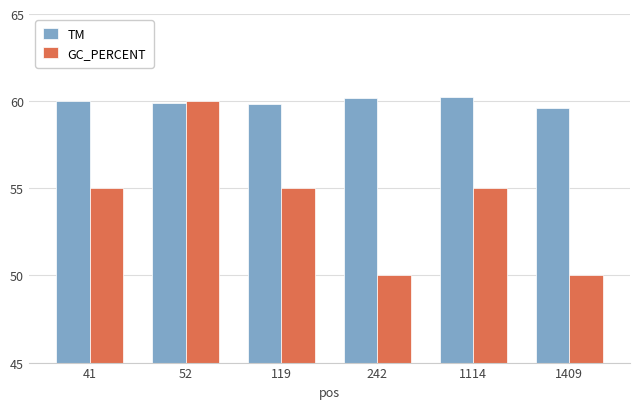

What is the lowest value of the TM series?

59.6